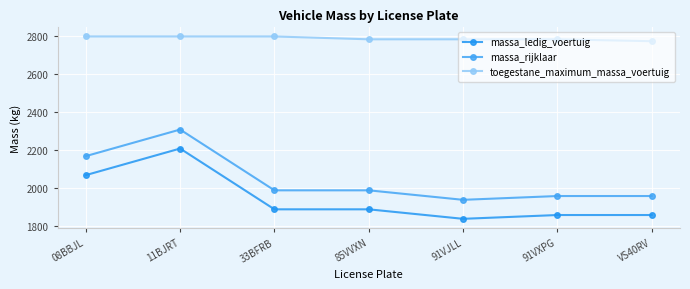

Reading left to right, what are all the values shown in this chart?

massa_ledig_voertuig: 2070	2210	1890	1890	1840	1860	1860
massa_rijklaar: 2170	2310	1990	1990	1940	1960	1960
toegestane_maximum_massa_voertuig: 2800	2800	2800	2785	2785	2785	2775